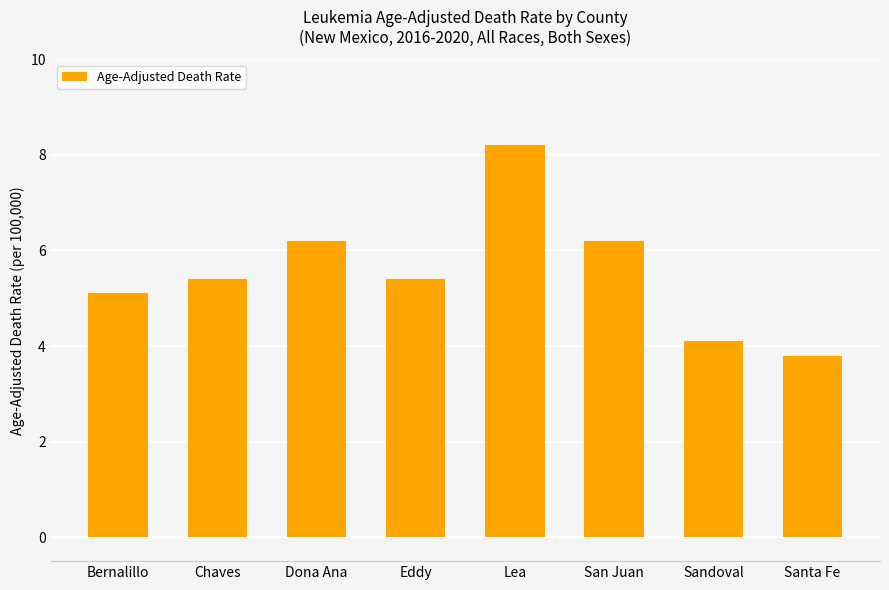

What position from the left is Chaves?

2